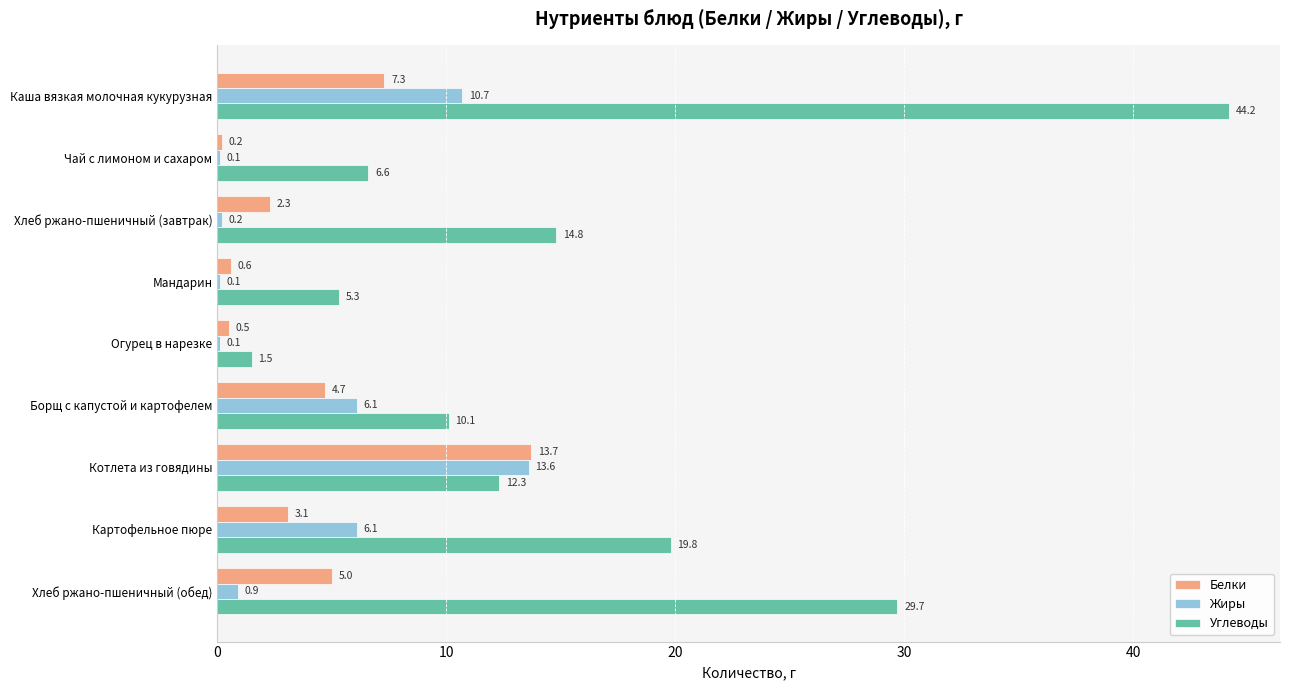

What is the highest value of the Углеводы series?

44.2